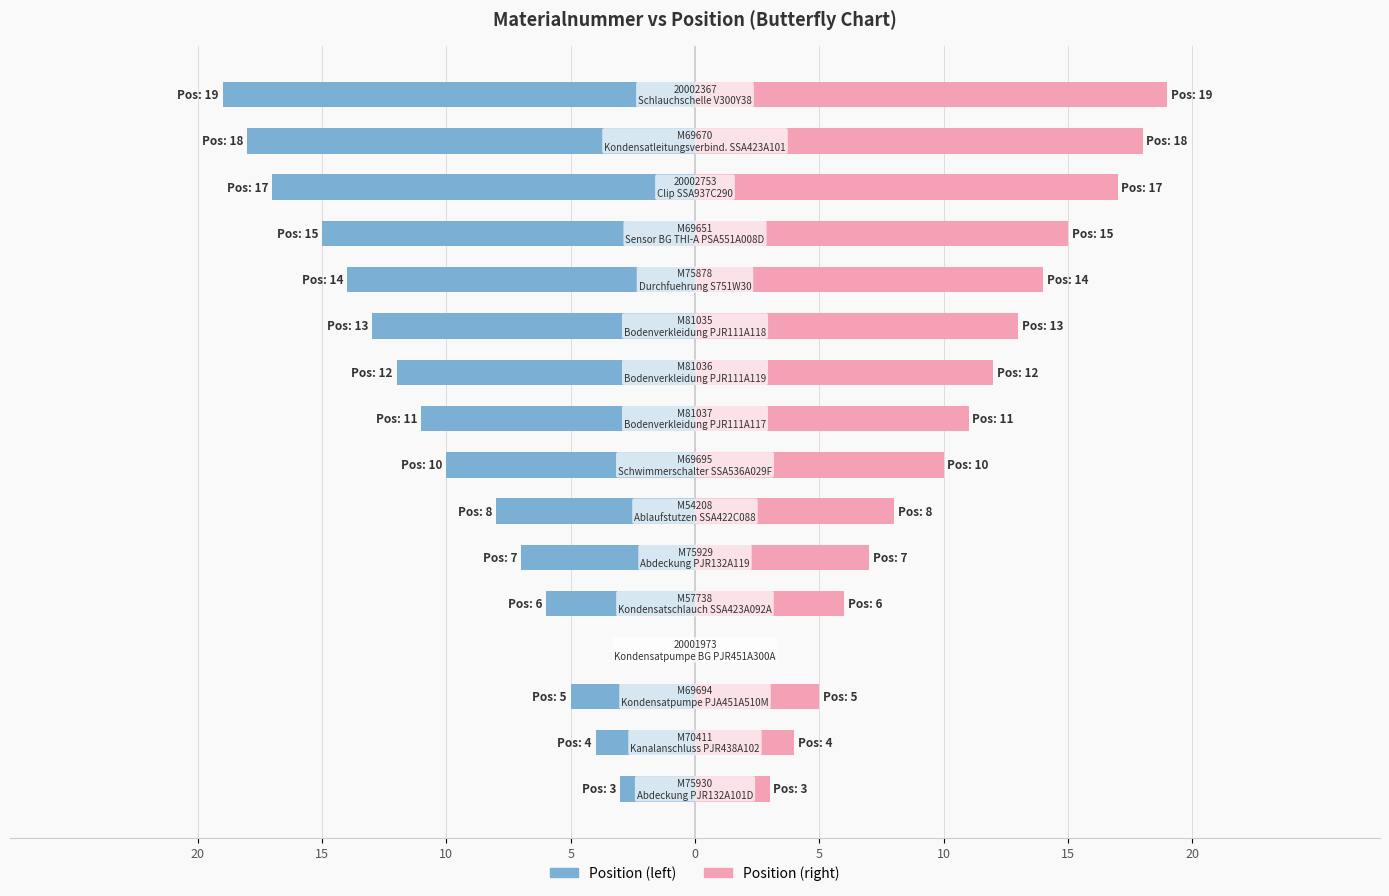

Does the chart contain stacked bars?

No